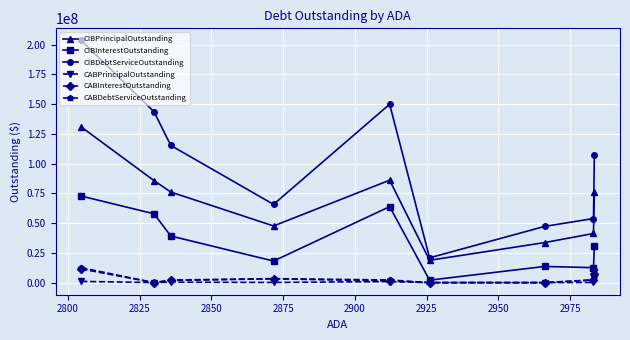

What are all the series names shown in the legend?

CIBPrincipalOutstanding, CIBInterestOutstanding, CIBDebtServiceOutstanding, CABPrincipalOutstanding, CABInterestOutstanding, CABDebtServiceOutstanding